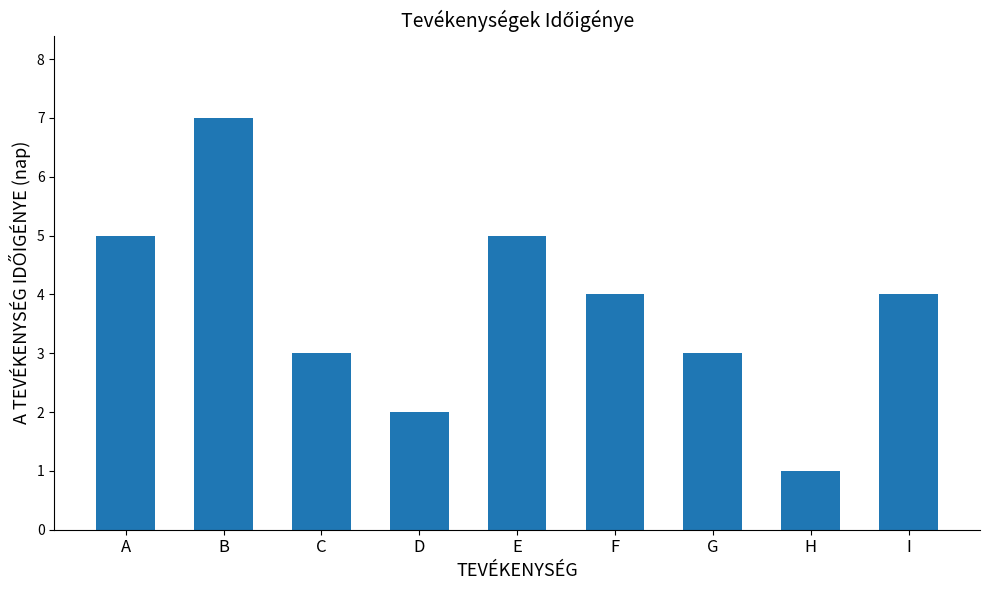

What is the sum of all values?

34